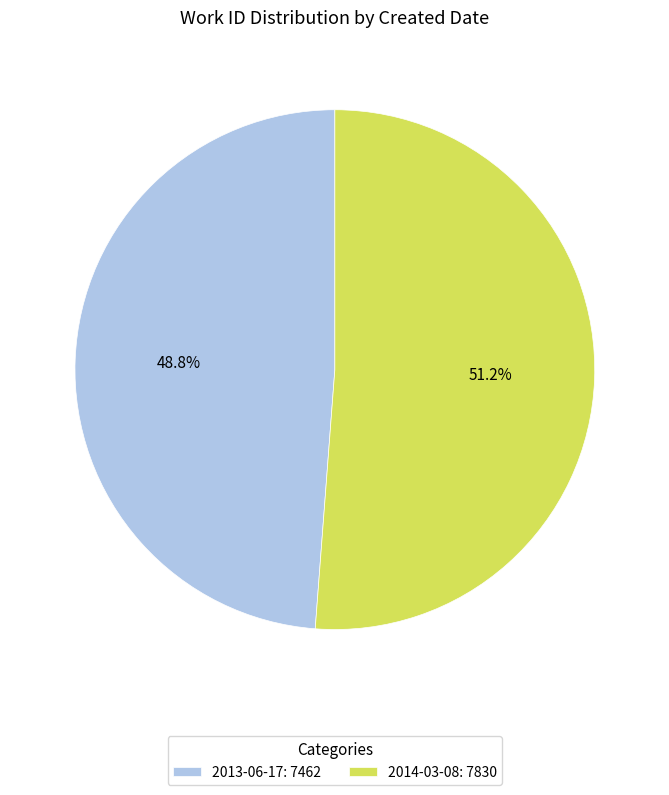

What percentage is the 2014-03-08 slice, to the nearest percent?

51%